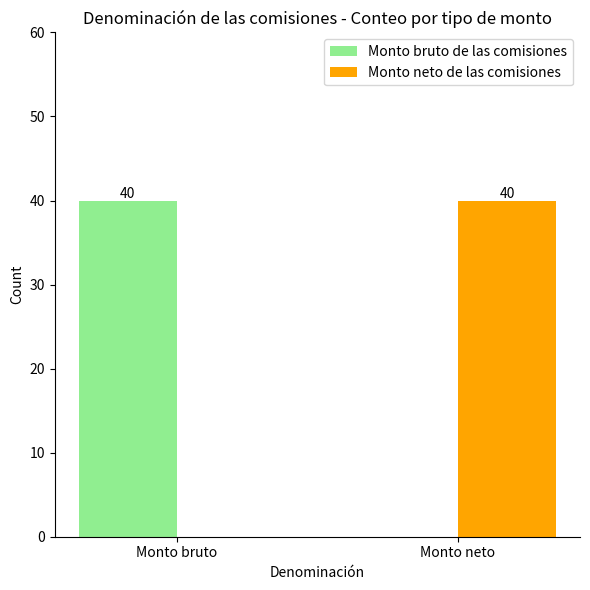

At which label is Monto neto de las comisiones closest to 20?

Monto bruto